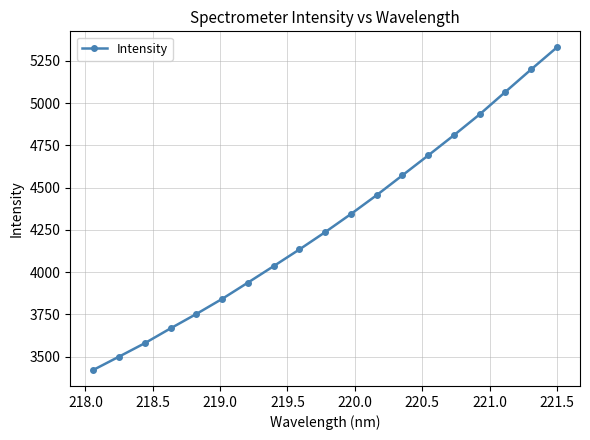

What is the value of the 15th point from the left?

4809.8